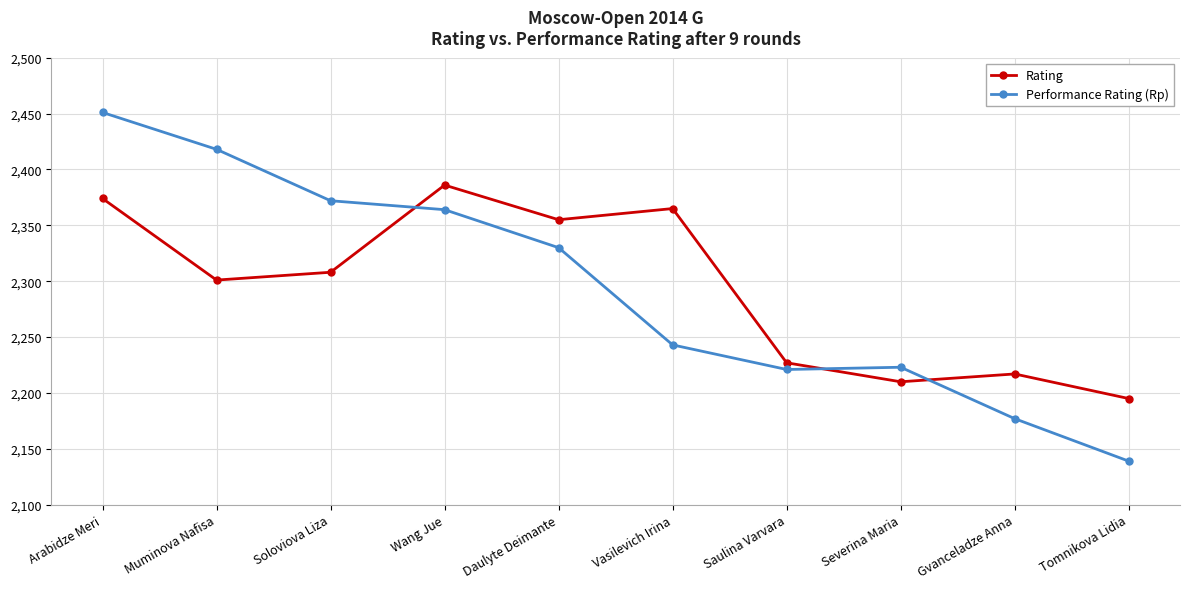

What is the label of the 6th point from the left?

Vasilevich Irina